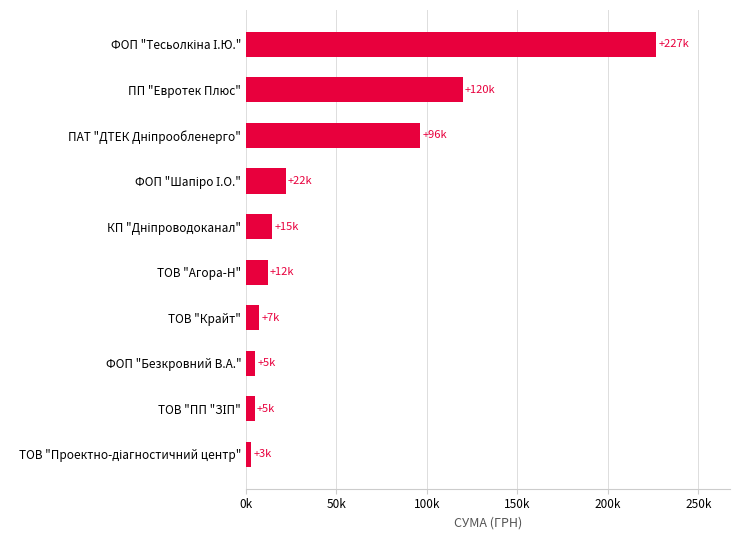

Does the chart contain any negative values?

No